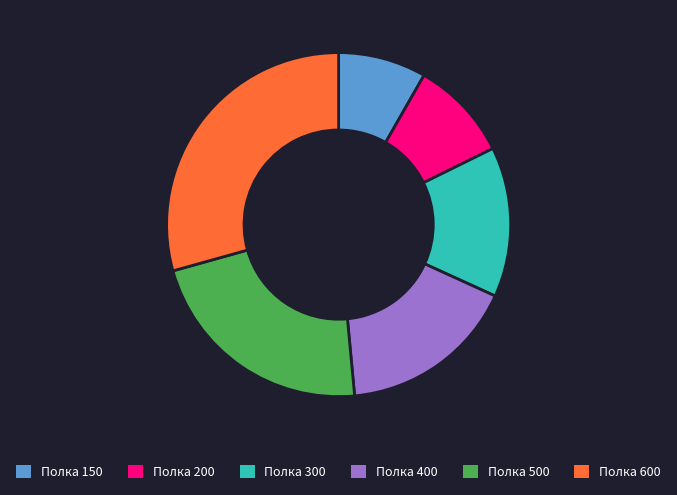

True or false: Полка 400 accounts for 17% of the total.

True